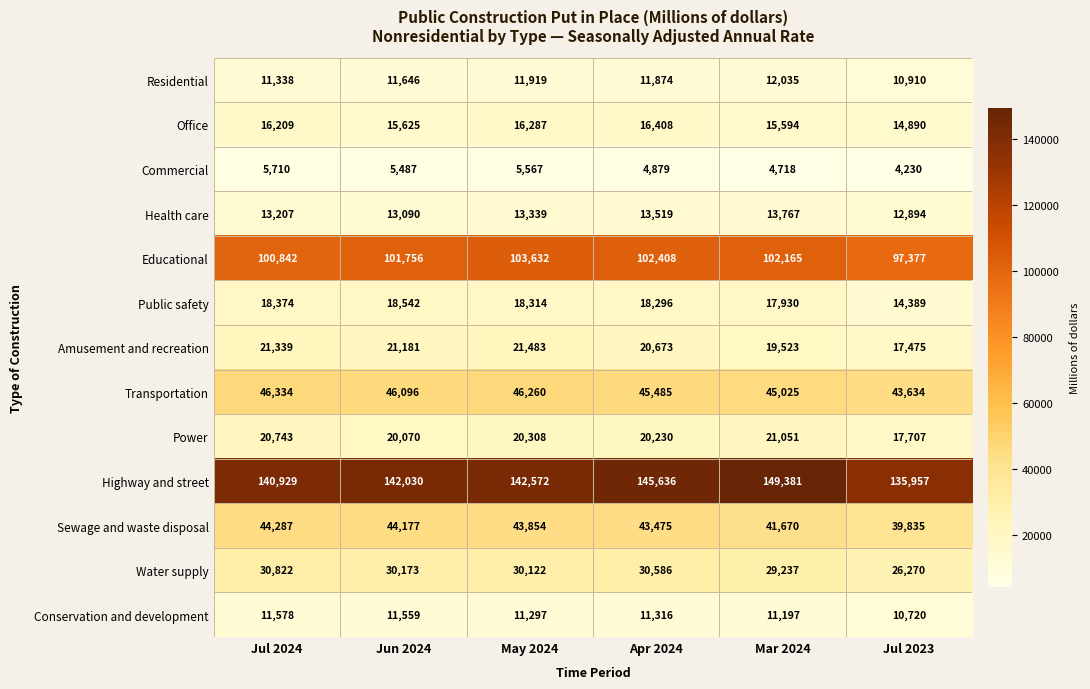

What is the difference between the highest and lowest values at Jul 2023?

131727